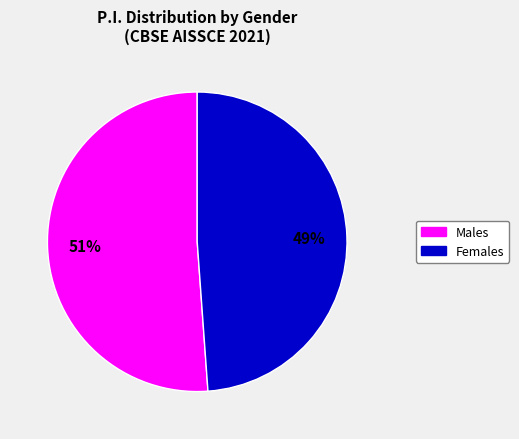

To the nearest percent, what is the difference between the largest and smallest slice percentages?

2%